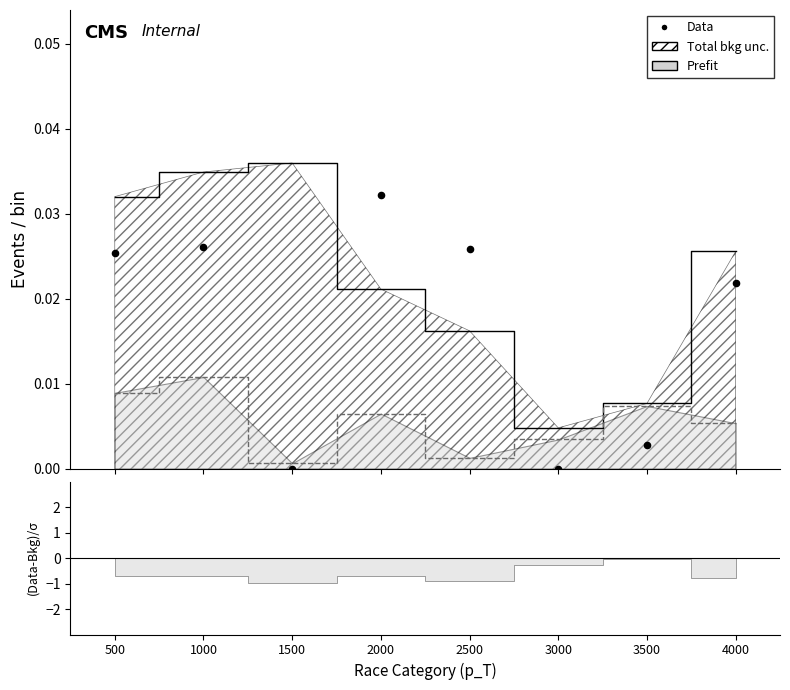

Which has a higher value, 4000 or 2000?

2000